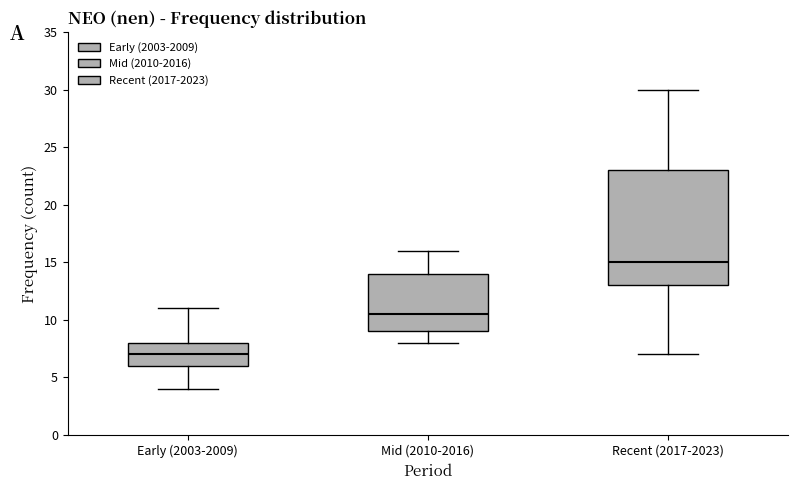

Reading left to right, read every box against the y-axis: the position of its median line, the range the box covers, and the ends of its whiskers. The values are not printed on the chart, so give them approximately, as read against the axis.

Early (2003-2009): median 7.0, box 6.0 to 8.0, whiskers 4.0 to 11.0
Mid (2010-2016): median 10.5, box 9.0 to 14.0, whiskers 8.0 to 16.0
Recent (2017-2023): median 15.0, box 13.0 to 23.0, whiskers 7.0 to 30.0